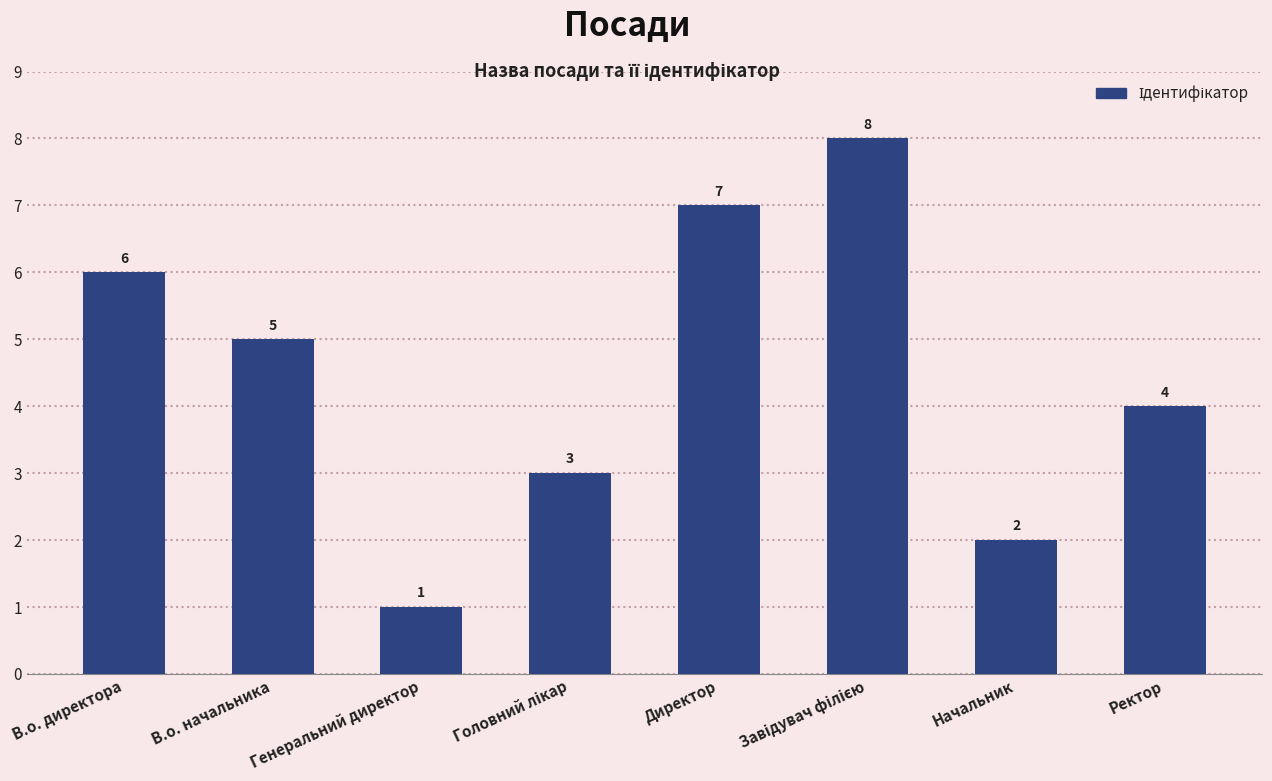

The chart shows a value of 2 at Генеральний директор. True or false?

False